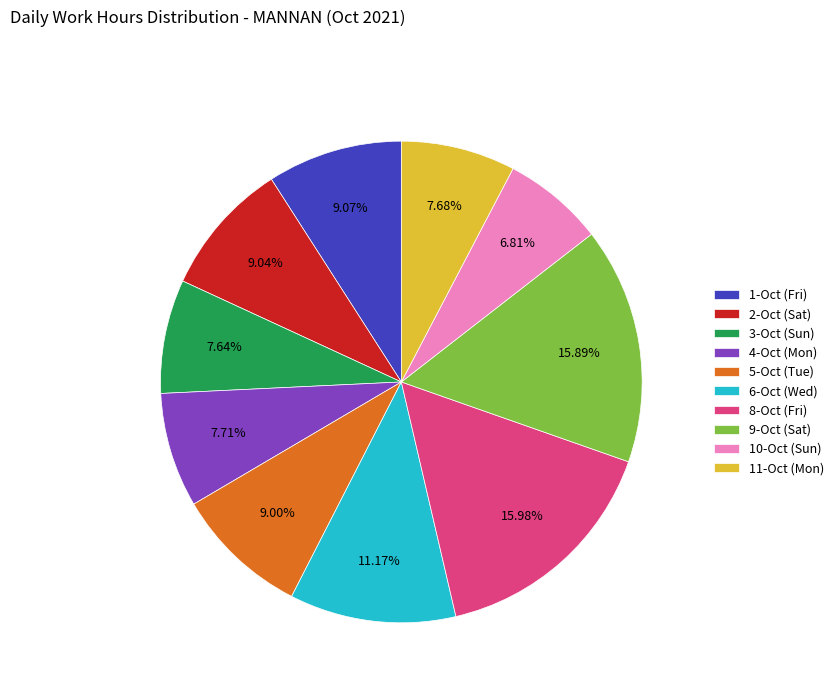

Count the number of slices in the pie.

10